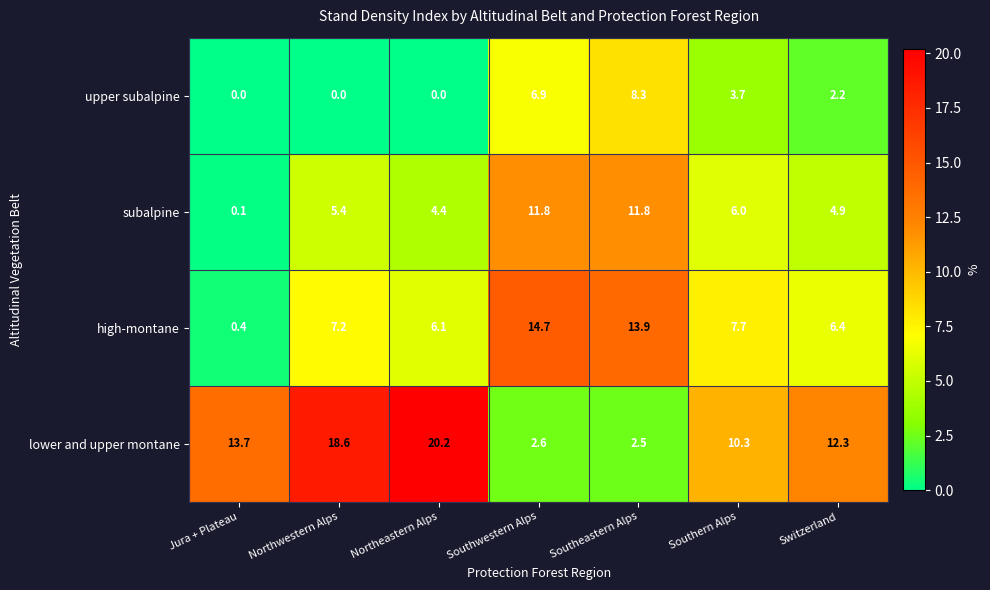

What is the total value across all series at Northeastern Alps?

30.7